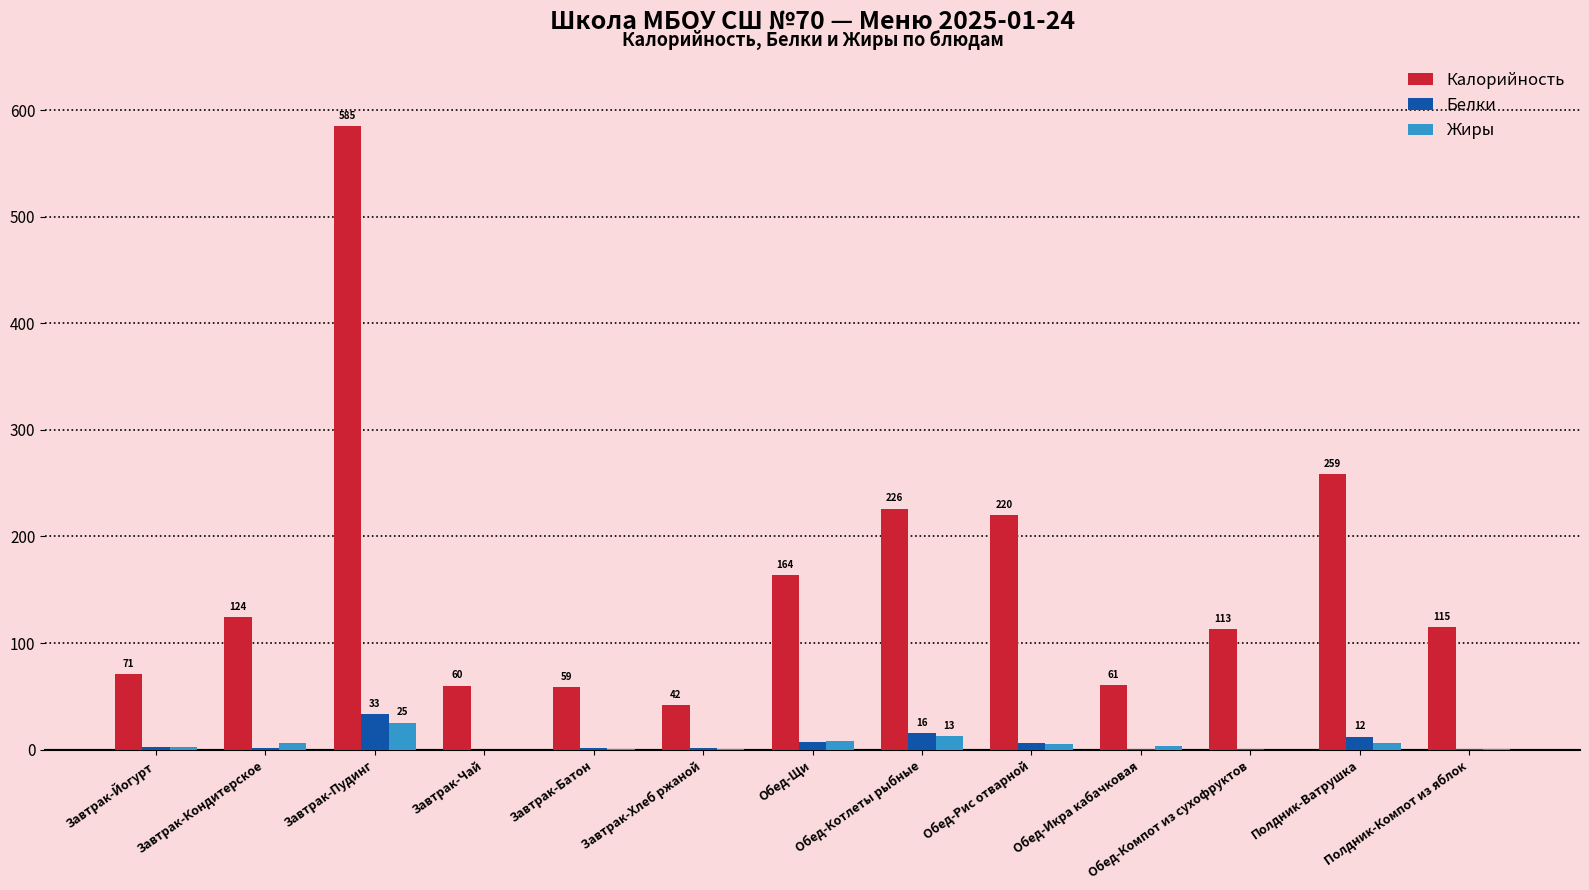

What is the sum of all Белки values?

82.7